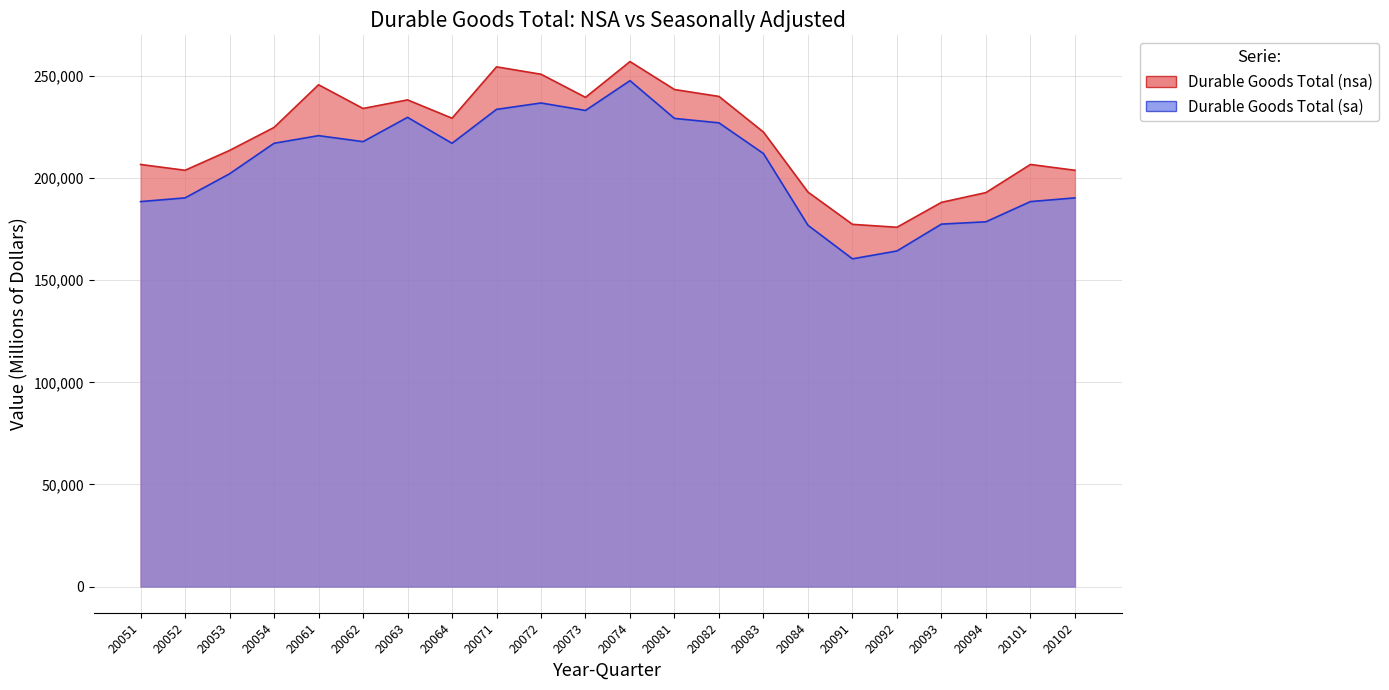

What is the difference between the maximum and minimum values in the Durable Goods Total (sa) series?

87256